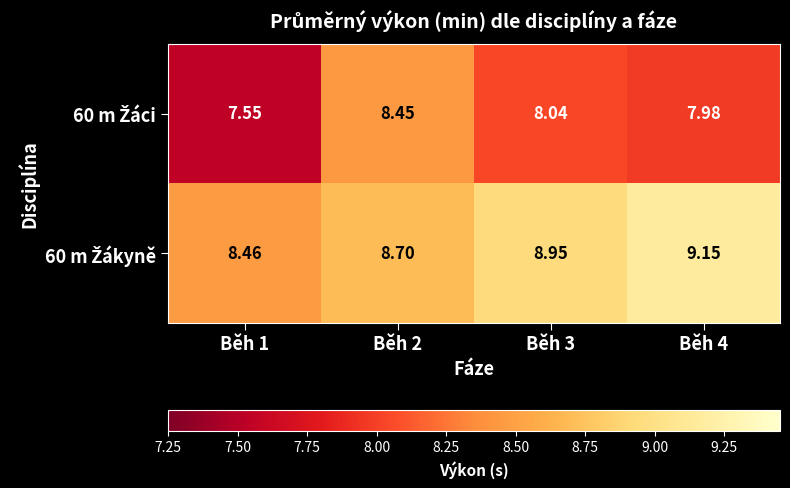

How many distinct data groups are displayed?

2